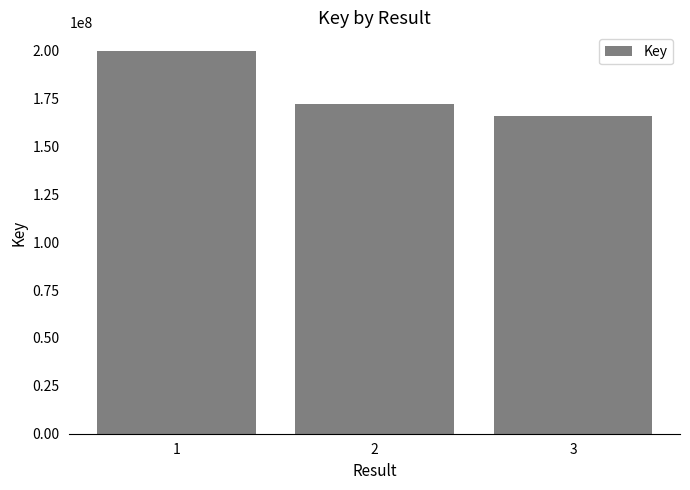

What is the change in value from 2 to 3?

-6335831